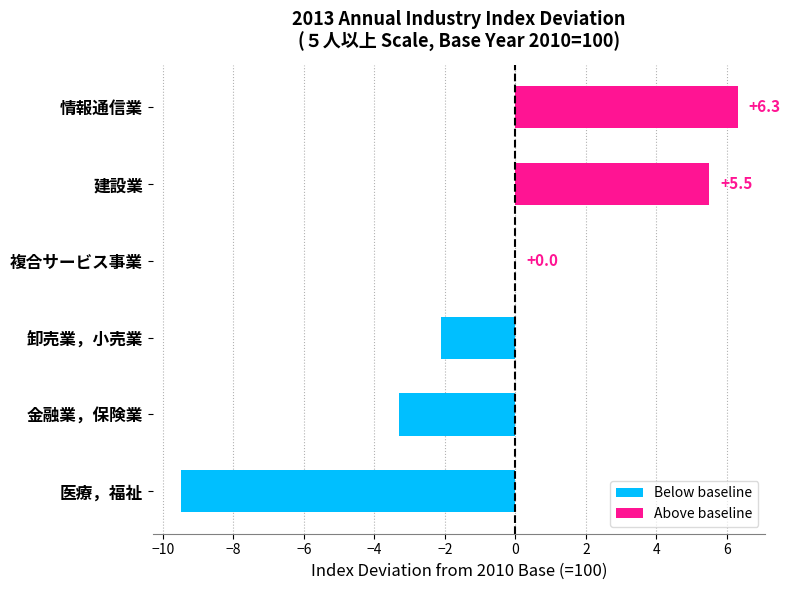

Are the bars horizontal?

Yes